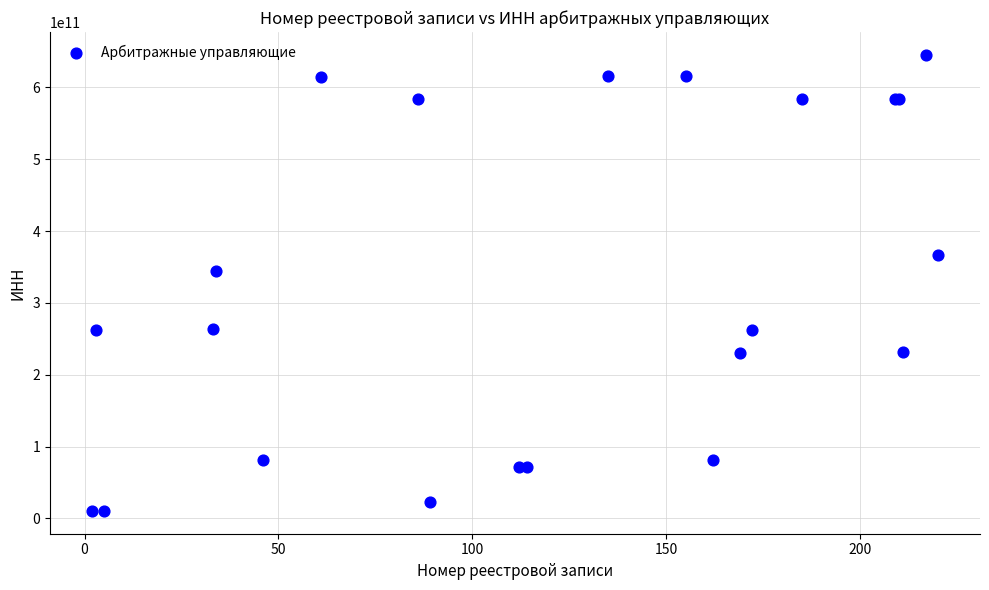

What Y value in the scatter plot is closest to 327946420530?

344400521658